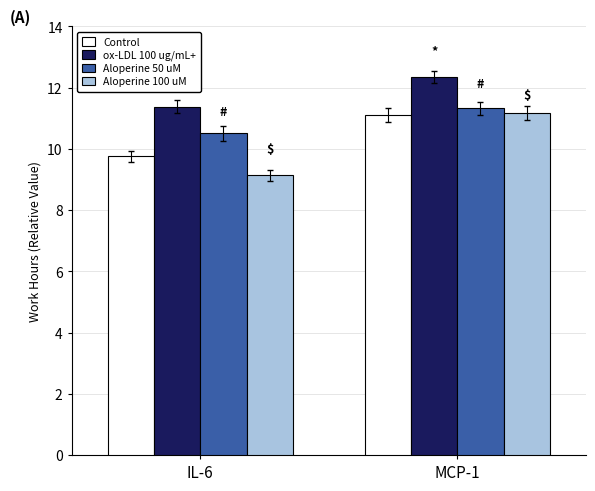

Rank the series at IL-6 from highest to lowest value.

ox-LDL 100 ug/mL+, Aloperine 50 uM, Control, Aloperine 100 uM